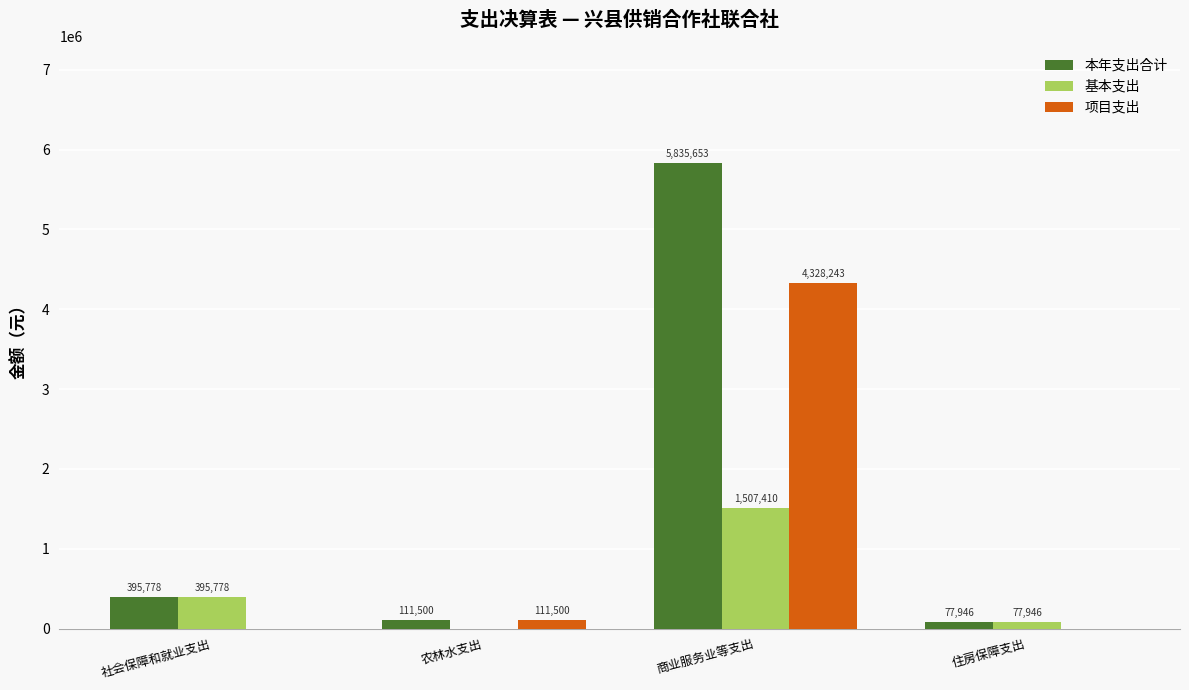

What is the sum of the 项目支出 values at 农林水支出 and 住房保障支出?

111500.0